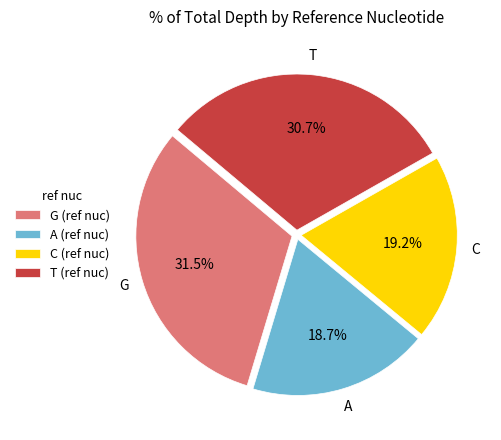

Which slice is the smallest?

A